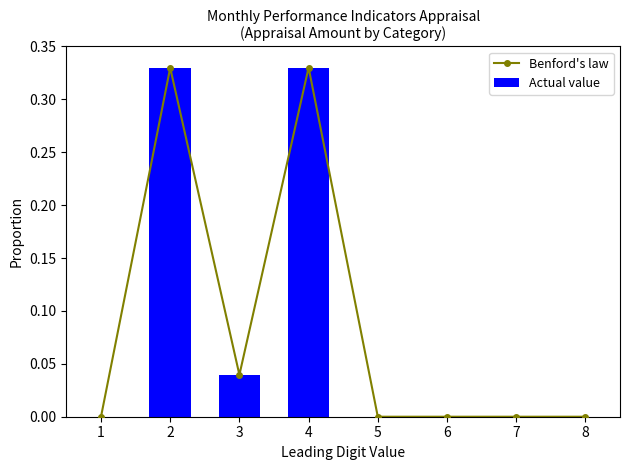

What is the total value across all series at 3?

0.1